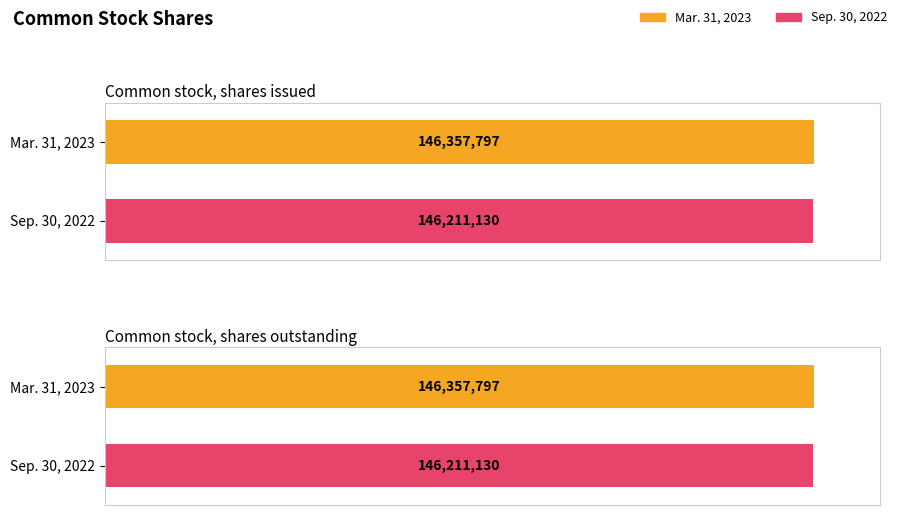

The value of Mar. 31, 2023 at Common stock, shares outstanding is 236272860. True or false?

False